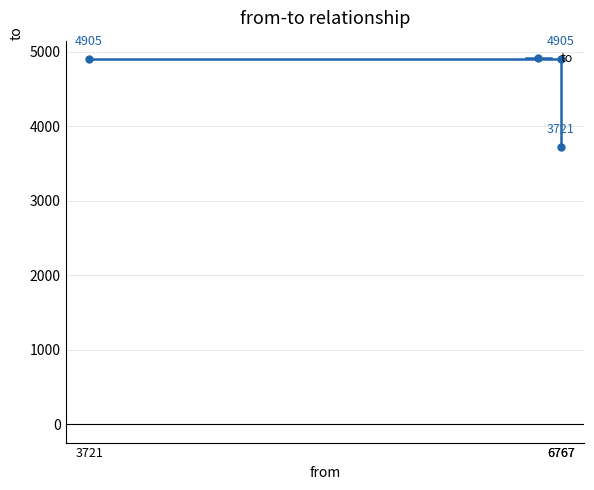

Which label corresponds to the largest value in the chart?

3721